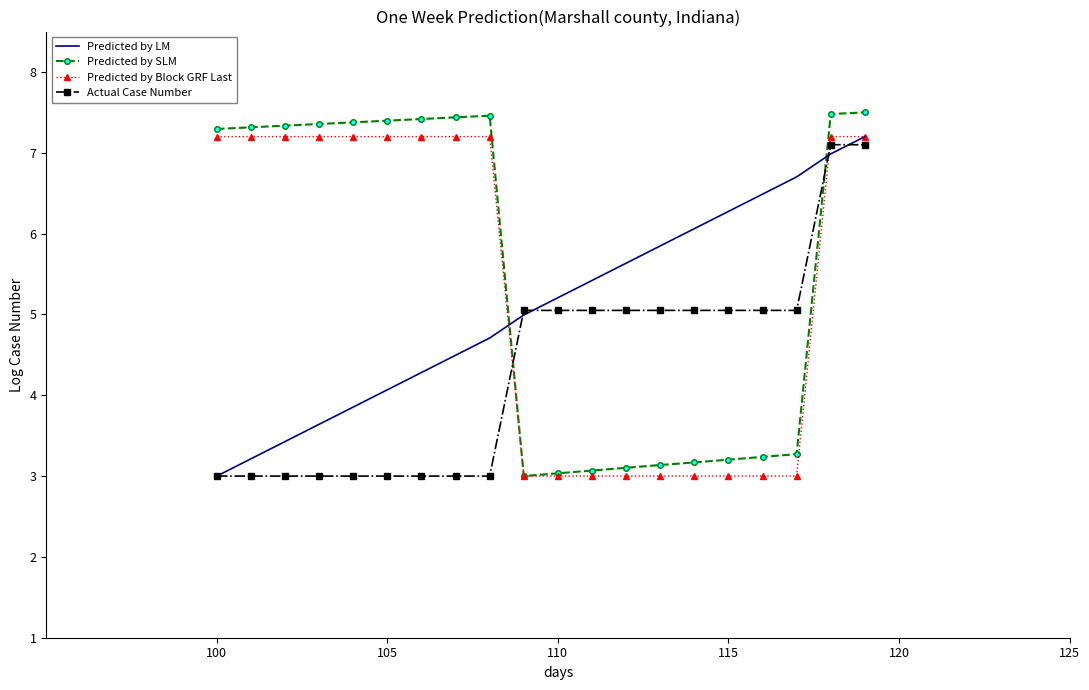

What is the lowest value of the Predicted by LM series?

3.0